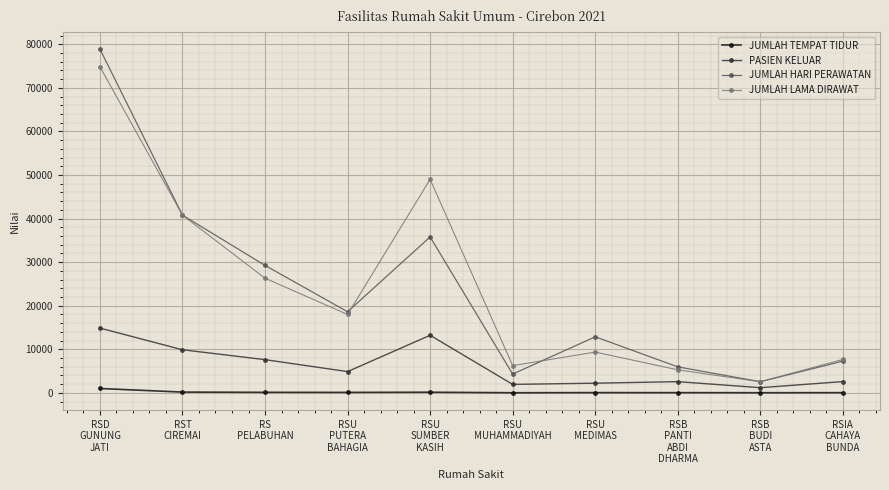

The JUMLAH LAMA DIRAWAT series shows 5201 at RSU
PUTERA
BAHAGIA. True or false?

False